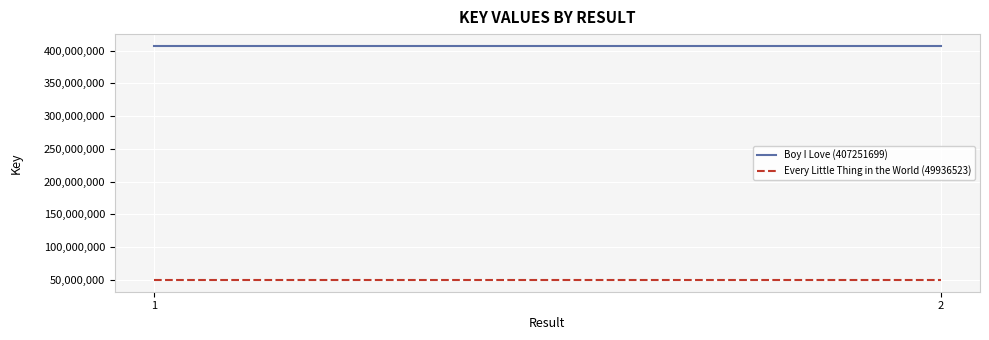

What is the maximum value for Every Little Thing in the World (49936523)?

49936523